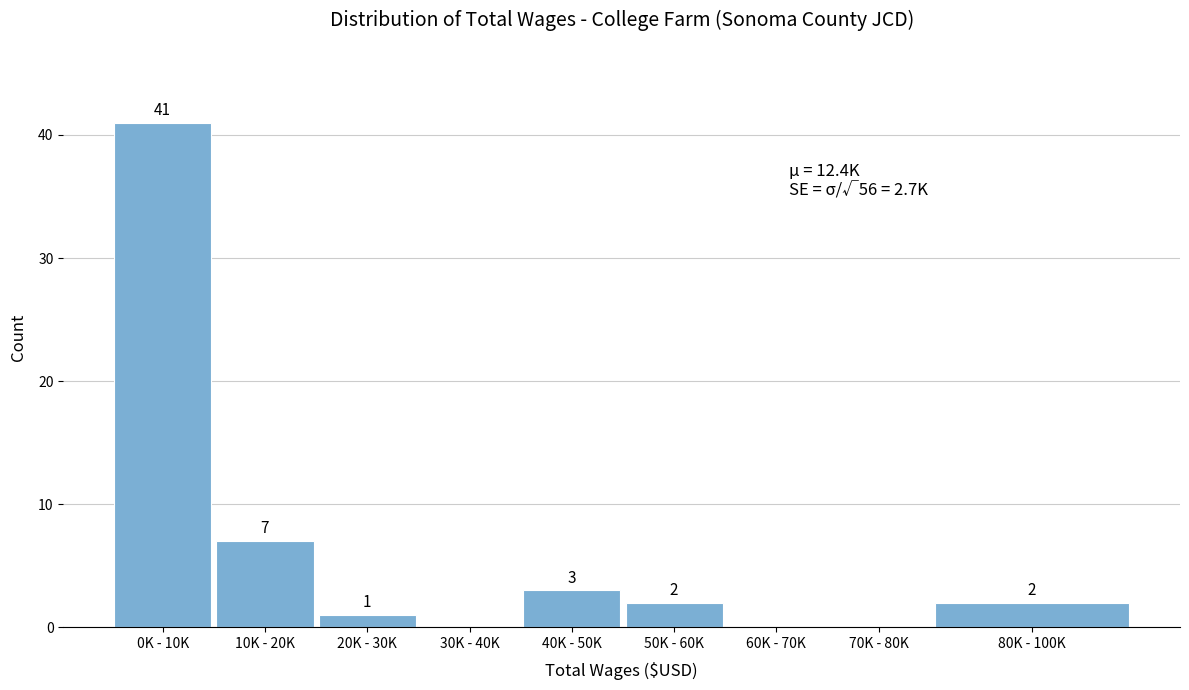

Reading left to right, list all the values displayed in this chart.

0K - 10K=41	10K - 20K=7	20K - 30K=1	30K - 40K=0	40K - 50K=3	50K - 60K=2	60K - 70K=0	70K - 80K=0	80K - 100K=2